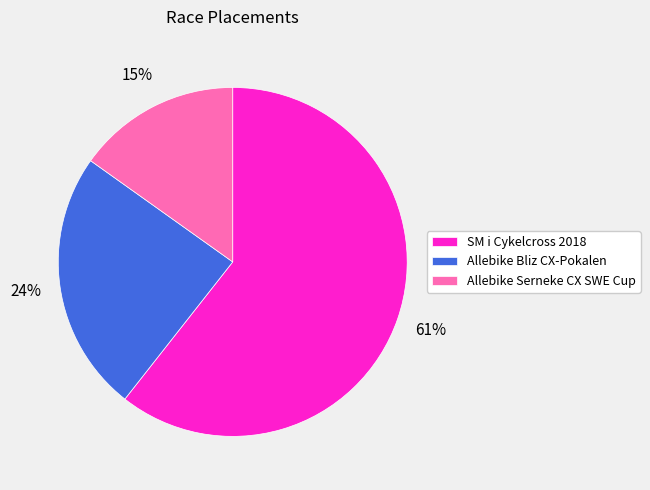

How many segments does this pie chart have?

3